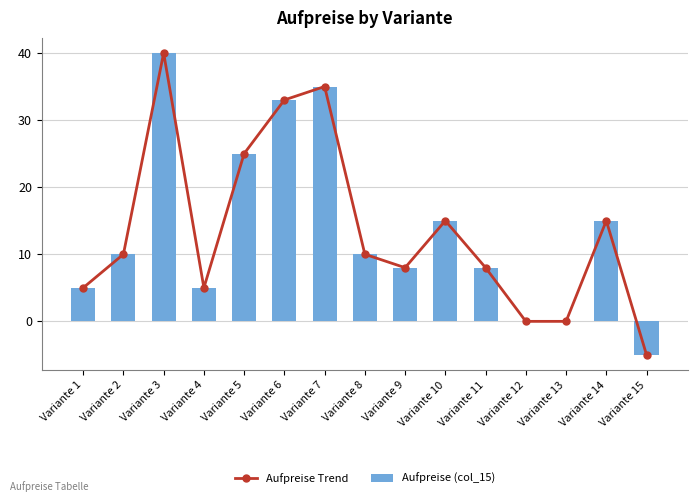

At which category is the sum across all series the highest?

Variante 3